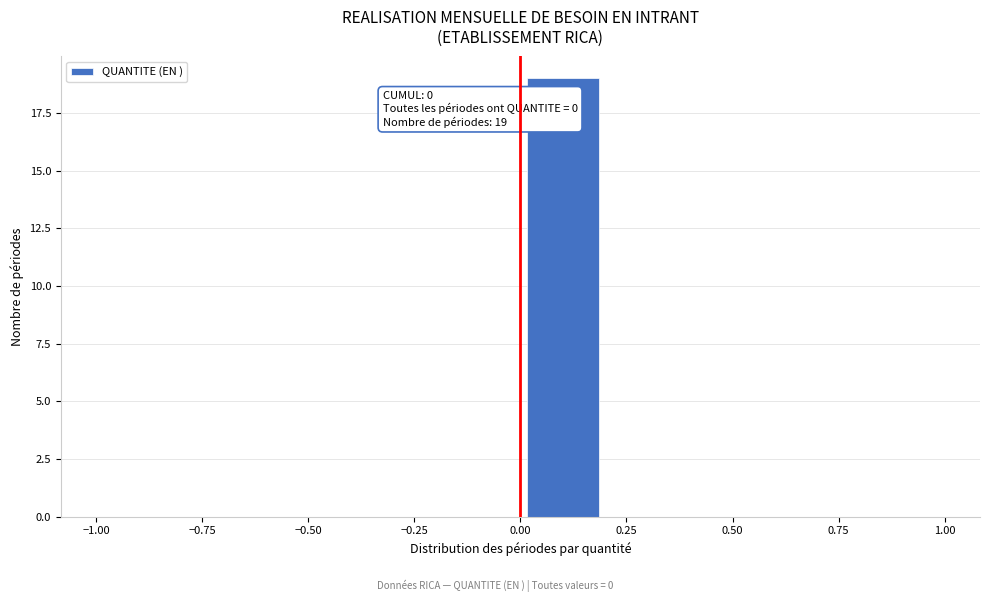

Which range on the x-axis has the tallest bar?

0.0 to 0.2